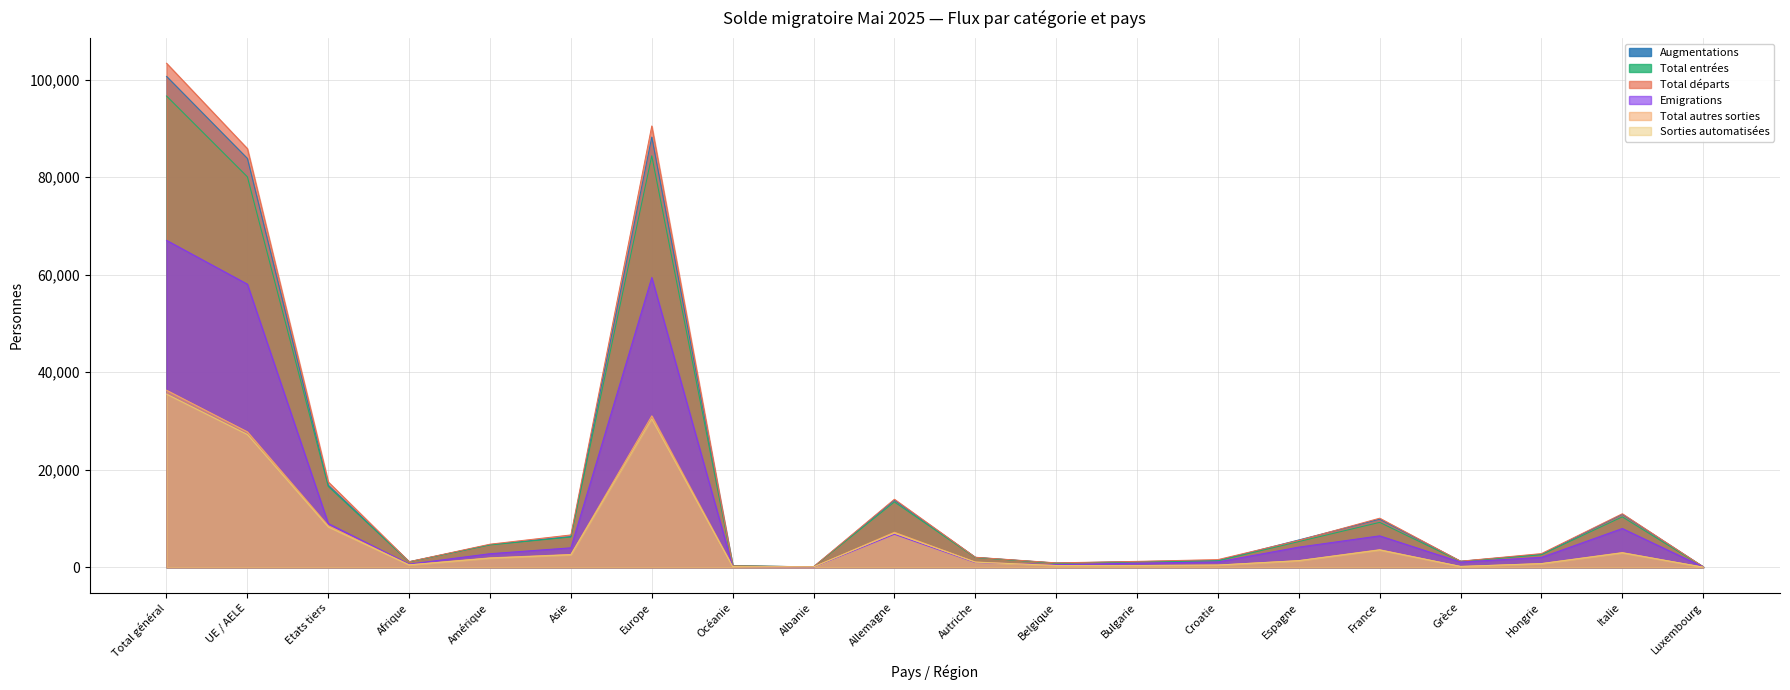

What is the minimum value for Total autres sorties?

37